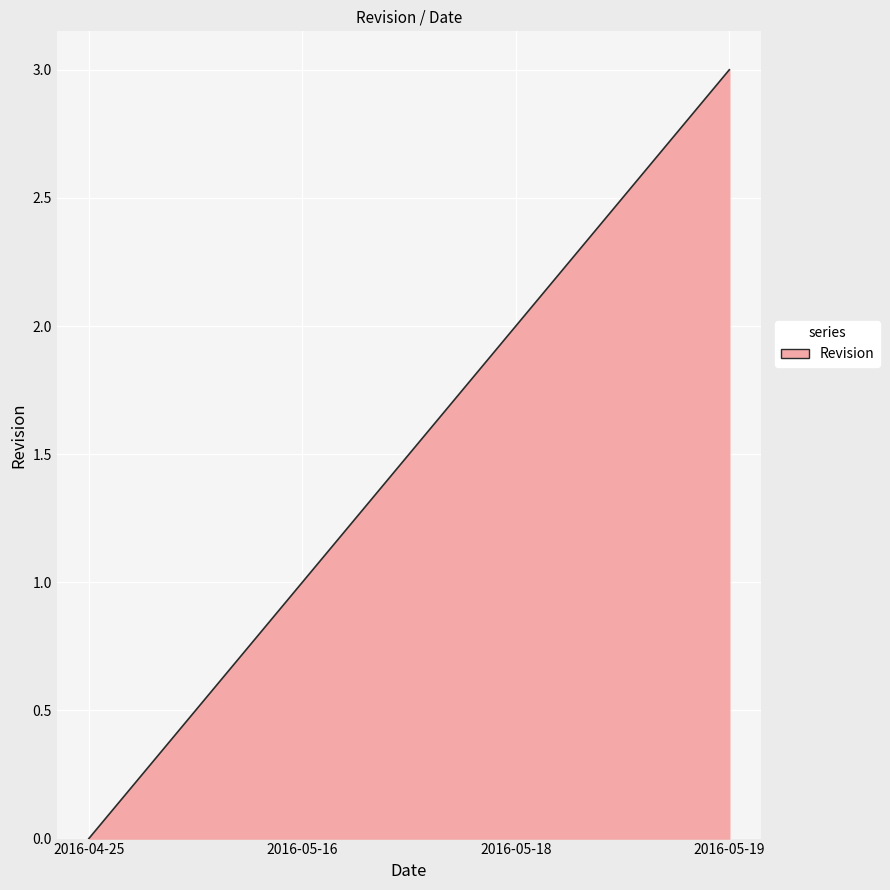

Does the chart display data point markers on the line(s)?

No